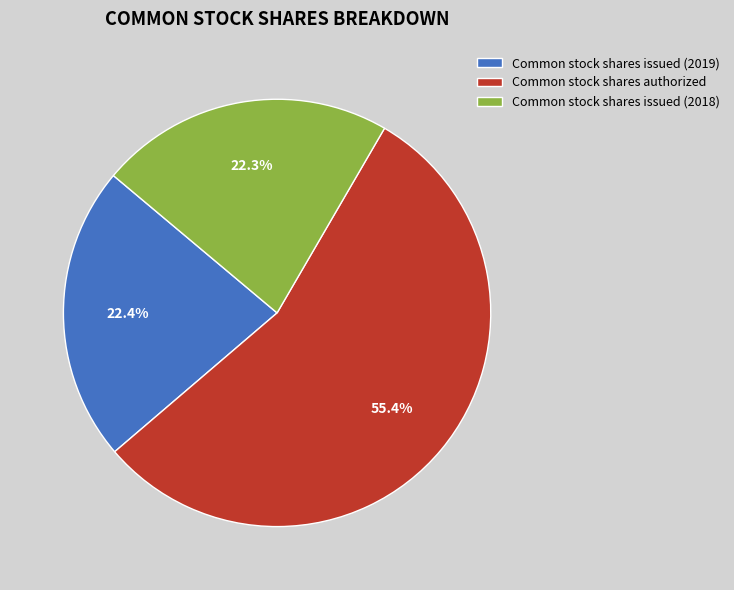

Between Common stock shares authorized and Common stock shares issued (2019), which is larger?

Common stock shares authorized